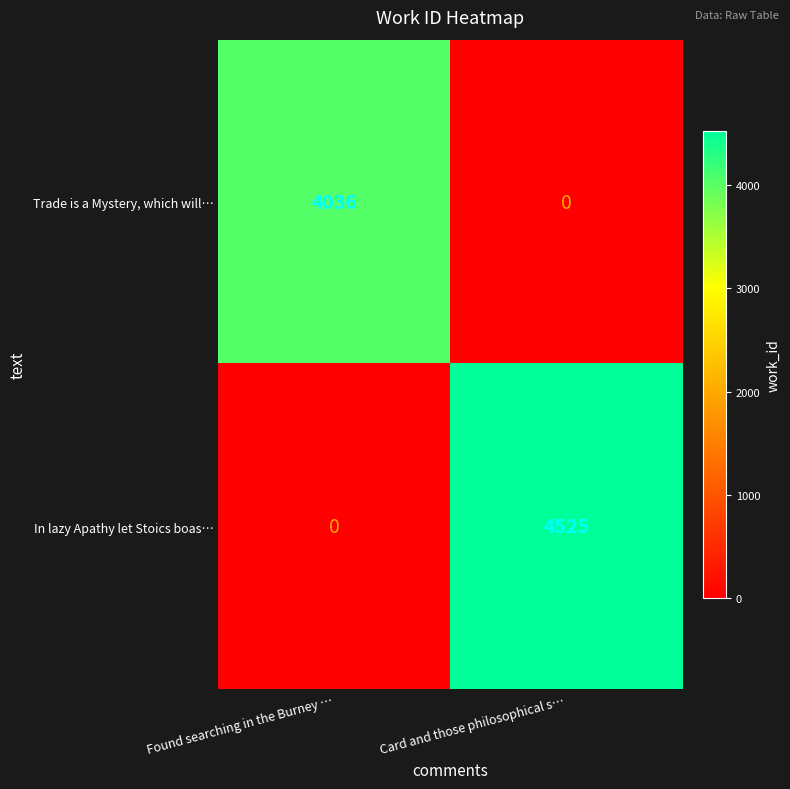

What is the difference between the maximum and minimum values in the Trade is a Mystery, which will… series?

4036